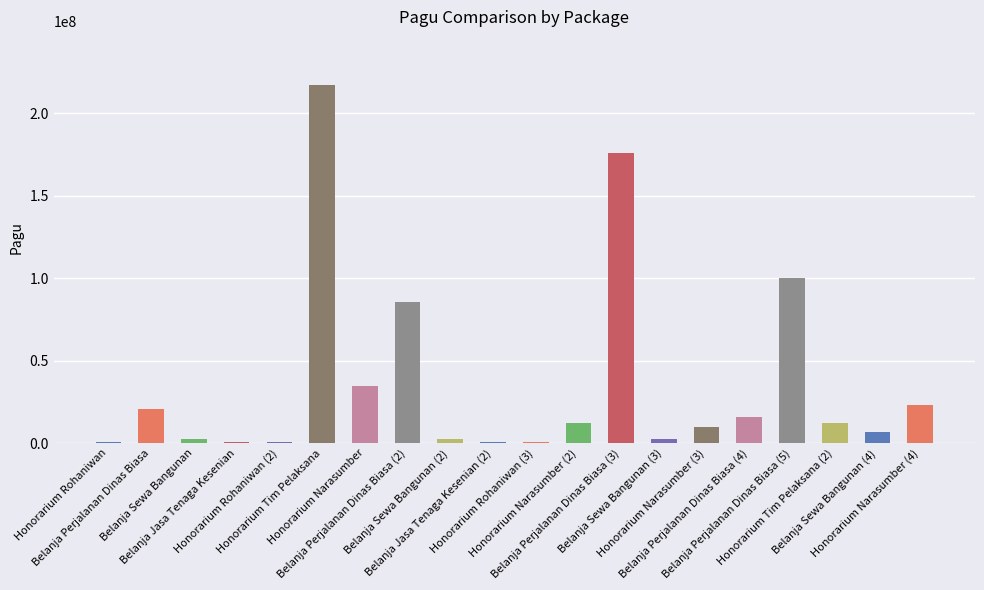

Are the bars horizontal?

No